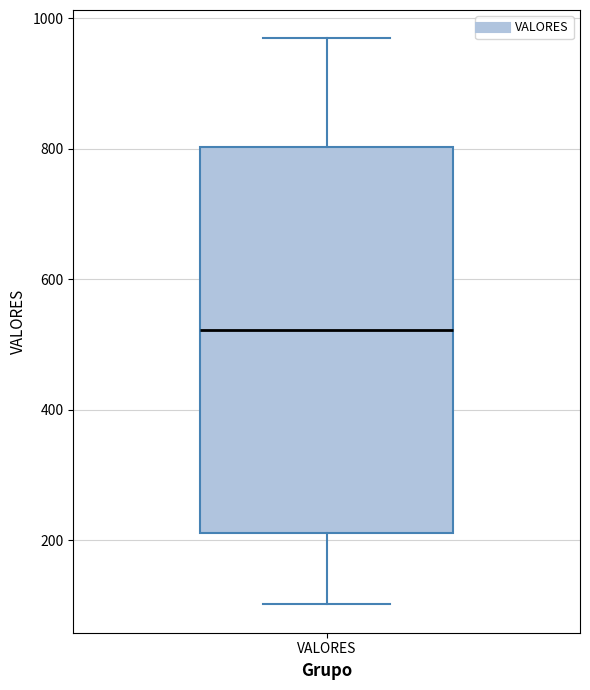

Transcribe this box plot: give where the median line is, the range the box spans, and where the two whiskers end, as read against the y-axis. The values are not printed on the chart, so give them approximately, as read against the axis.

median 520, box 220 to 800, whiskers 100 to 960